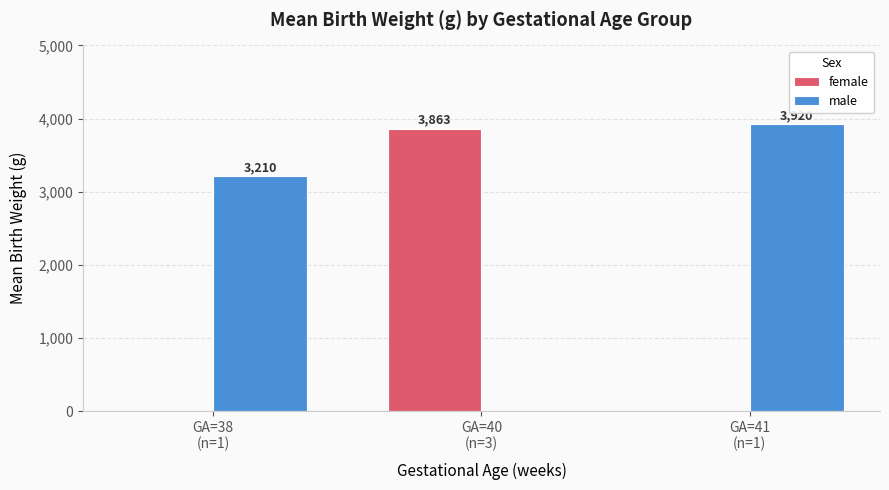

How many male values are between 0 and 3920?

3